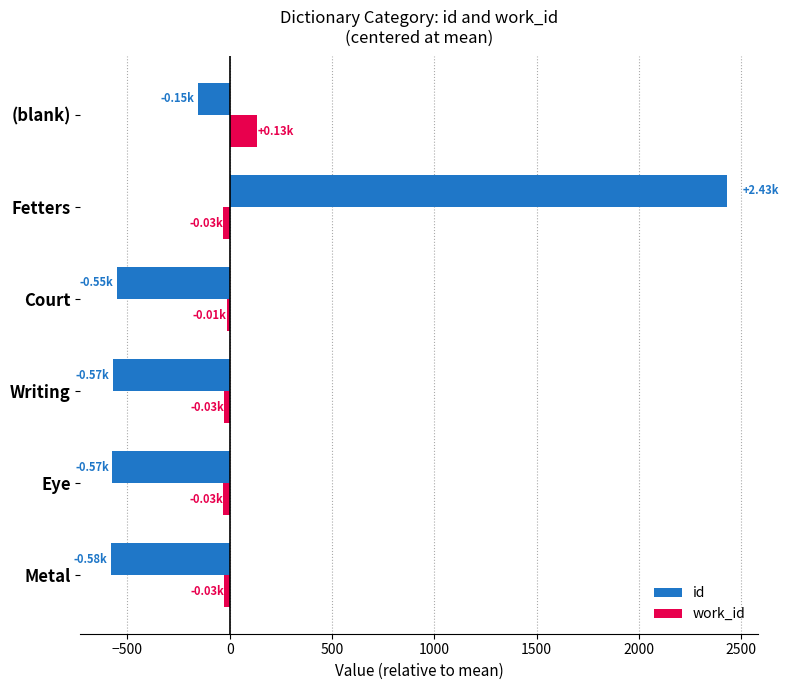

Which series has the largest range (max minus min)?

id